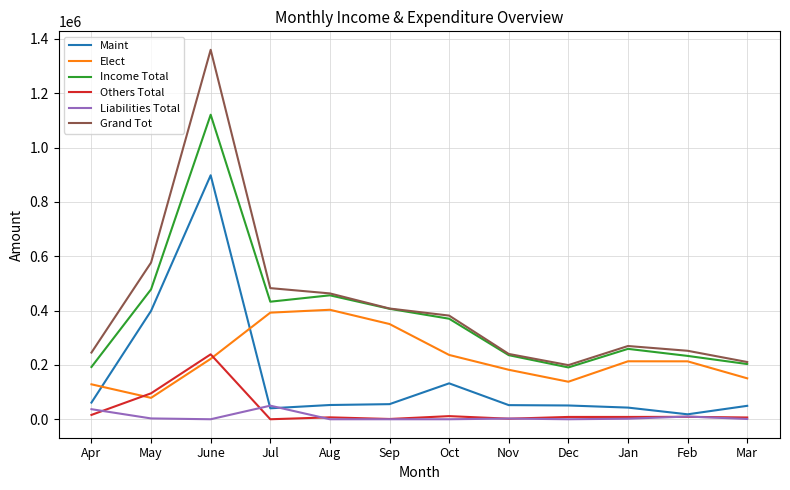

Which series has the largest range (max minus min)?

Grand Tot